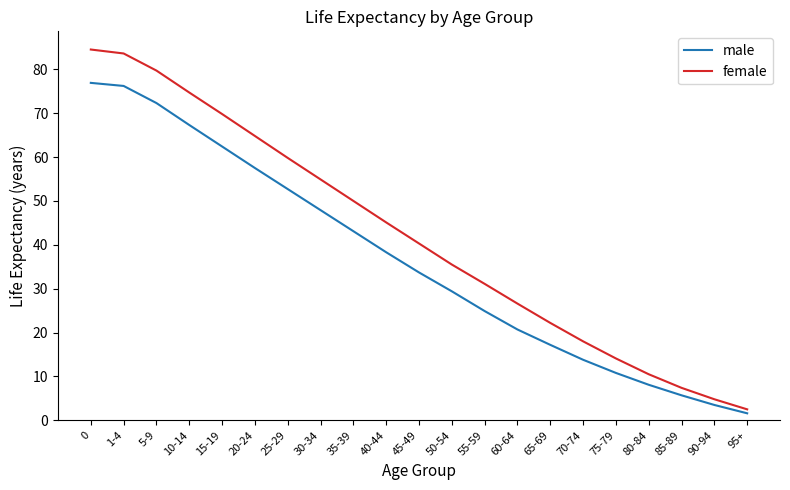

What are all the series names shown in the legend?

male, female